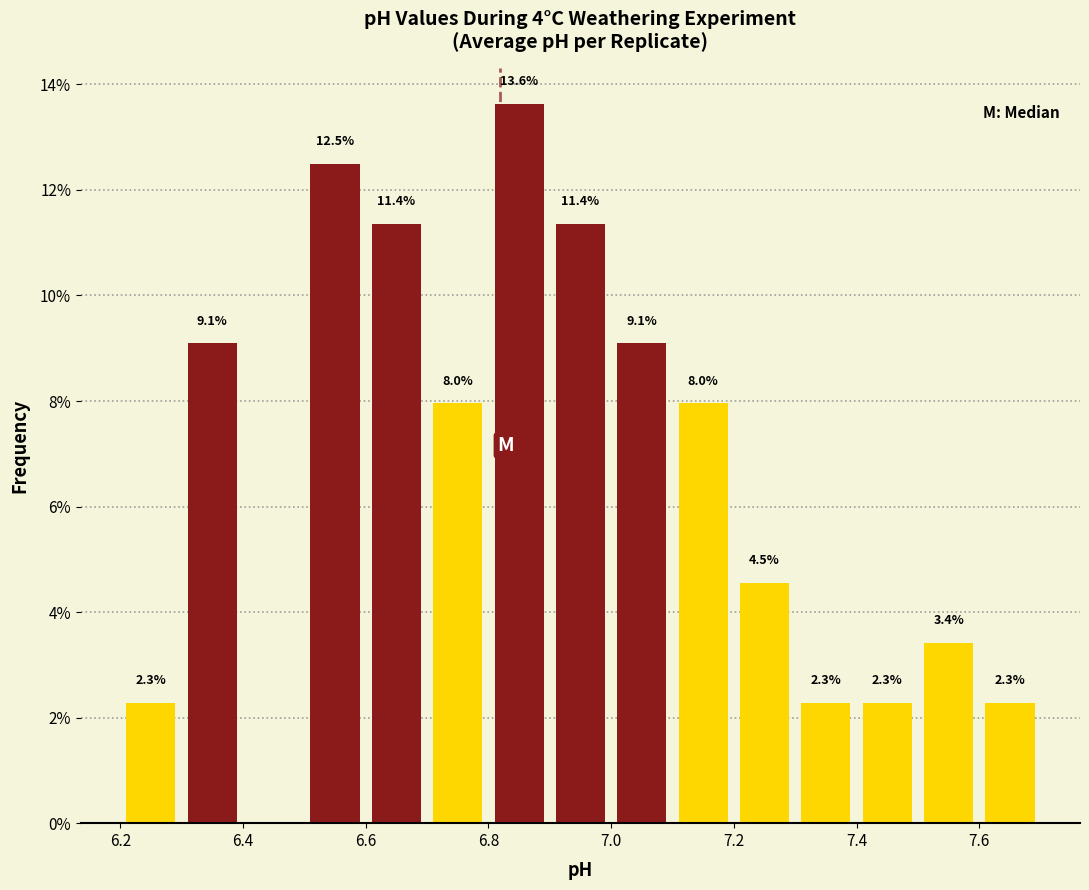

Which range on the x-axis has the tallest bar?

6.8 to 6.9